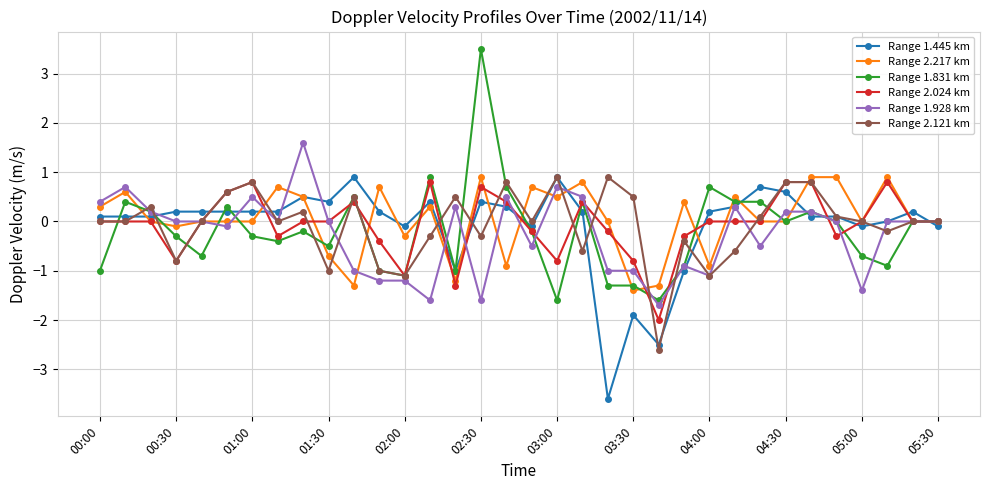

What is the minimum value for Range 1.445 km?

-3.6